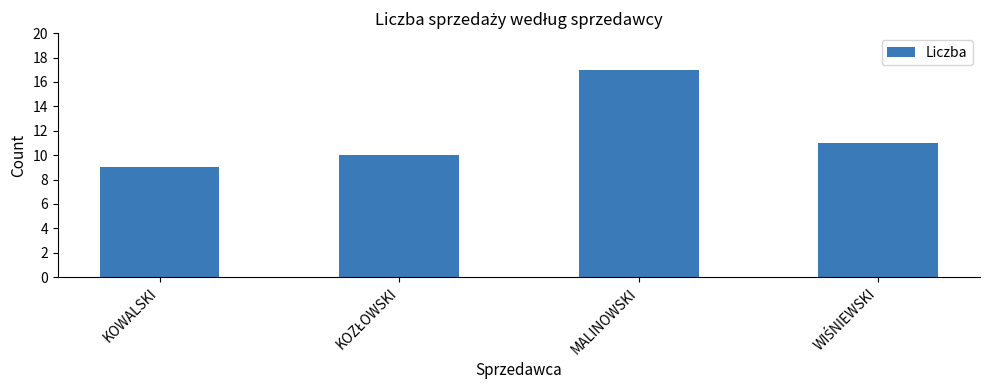

At which category does the chart reach its minimum across all series?

KOWALSKI